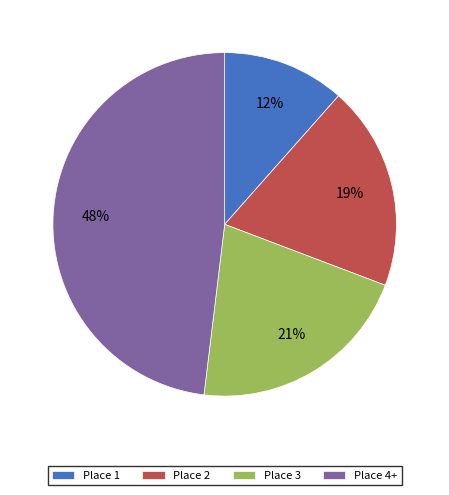

Between Place 4+ and Place 2, which is larger?

Place 4+